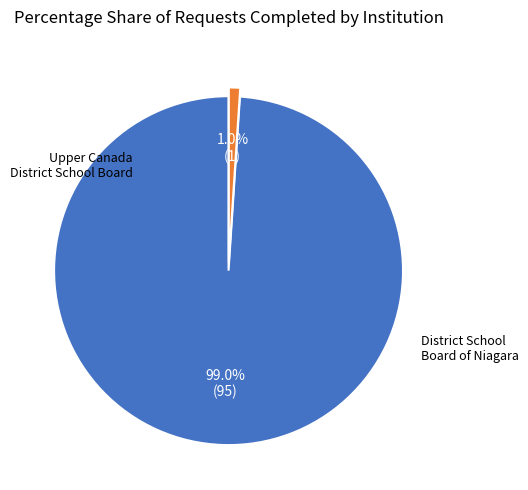

Is there a majority slice in this chart?

Yes